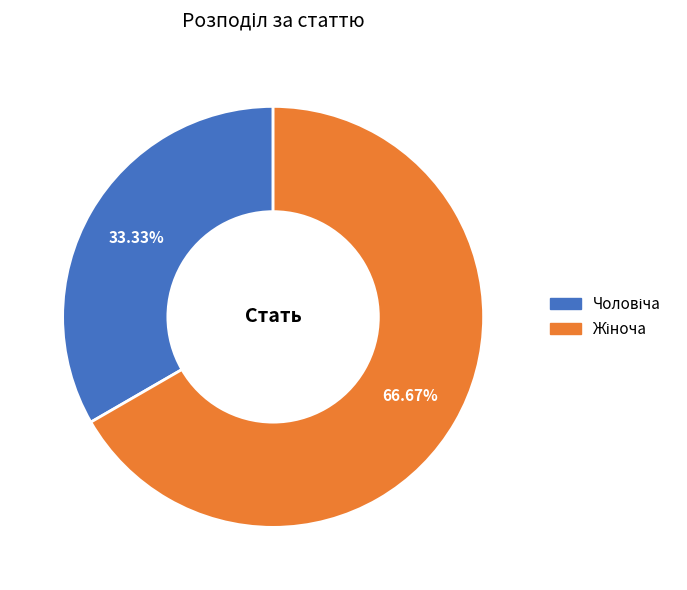

How many slices are in this pie chart?

2